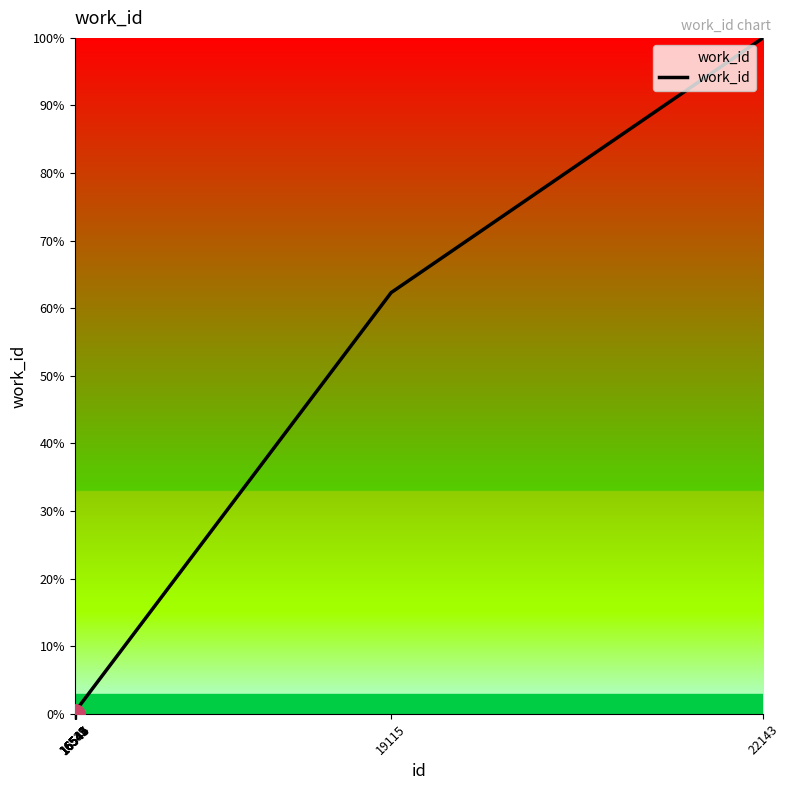

What is the value of the 8th point from the left?

0.4